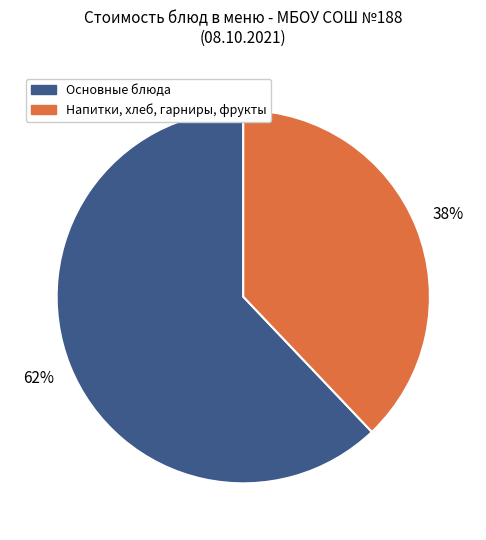

To the nearest percent, what is the average slice percentage?

50%